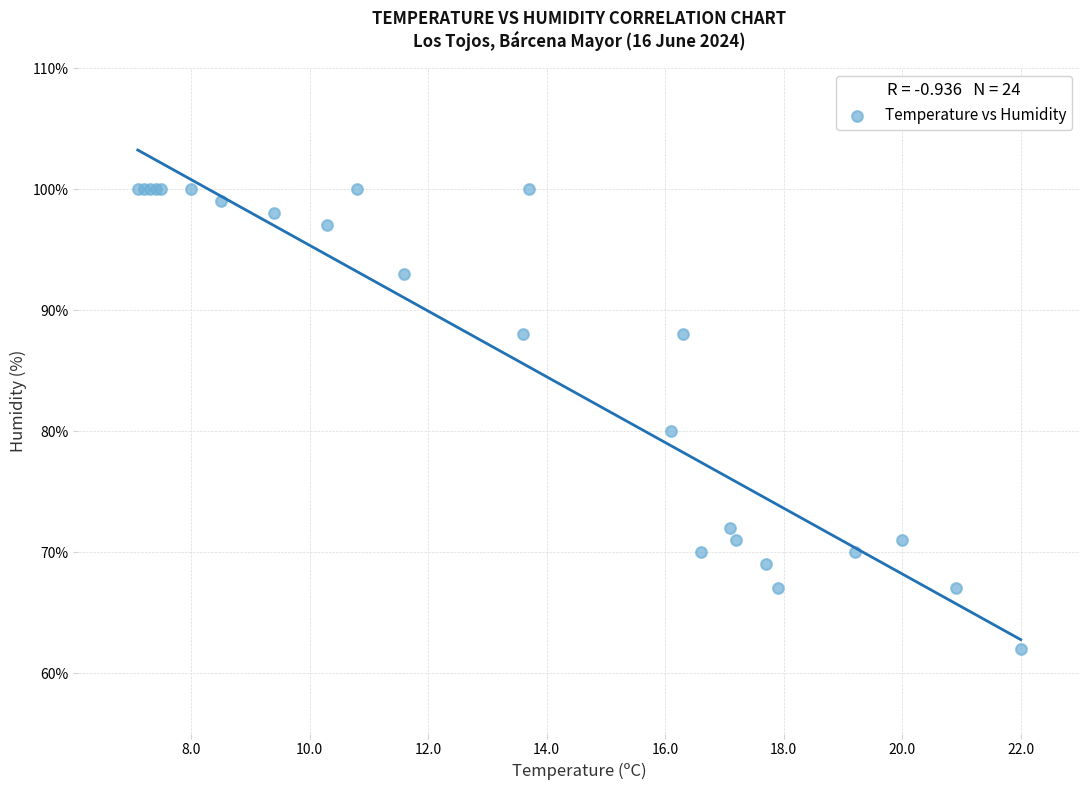

What Y value in the scatter plot is closest to 81?

80